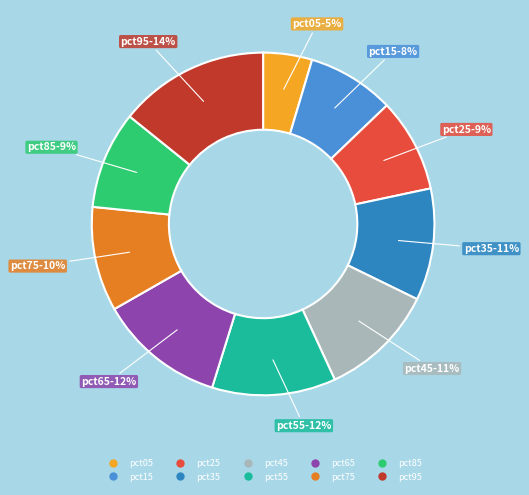

Is there any slice that represents more than half of the pie?

No